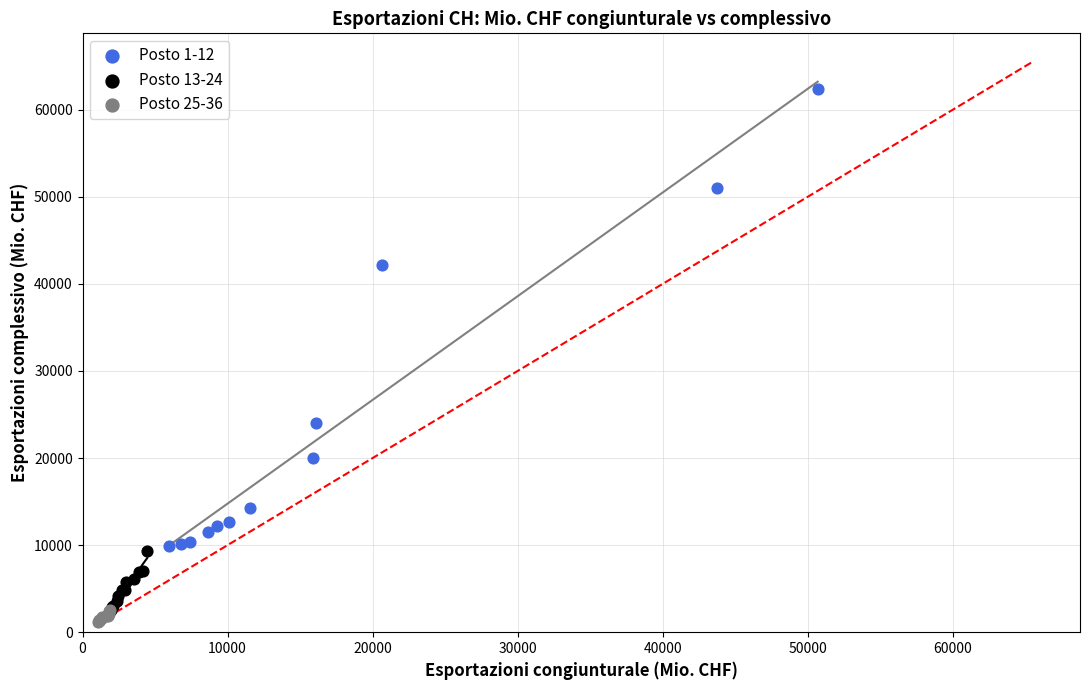

Which series has the widest spread of Y values?

Posto 1-12